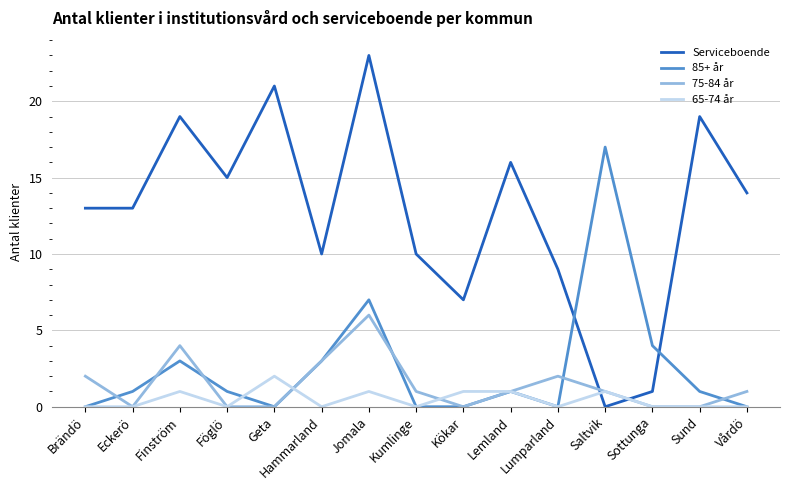

Between Lumparland and Sund, which series saw the biggest shift?

Serviceboende